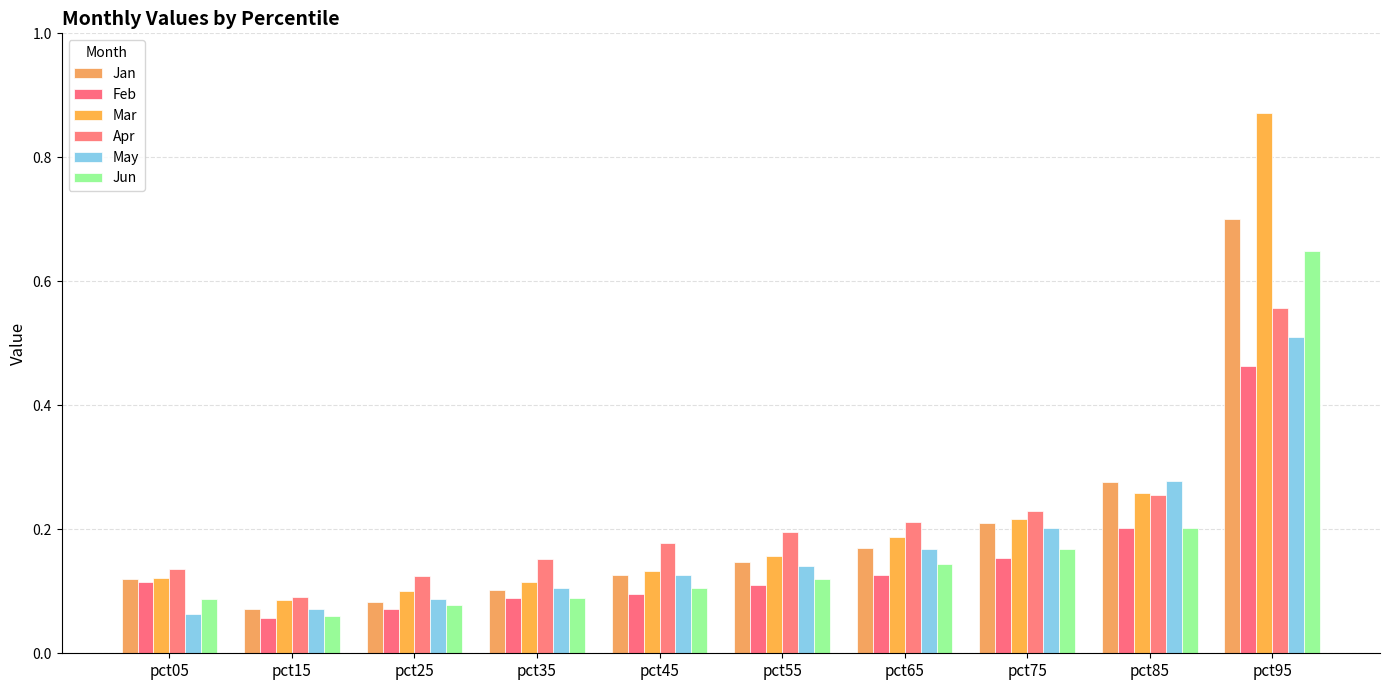

Count the number of data series in this chart.

6